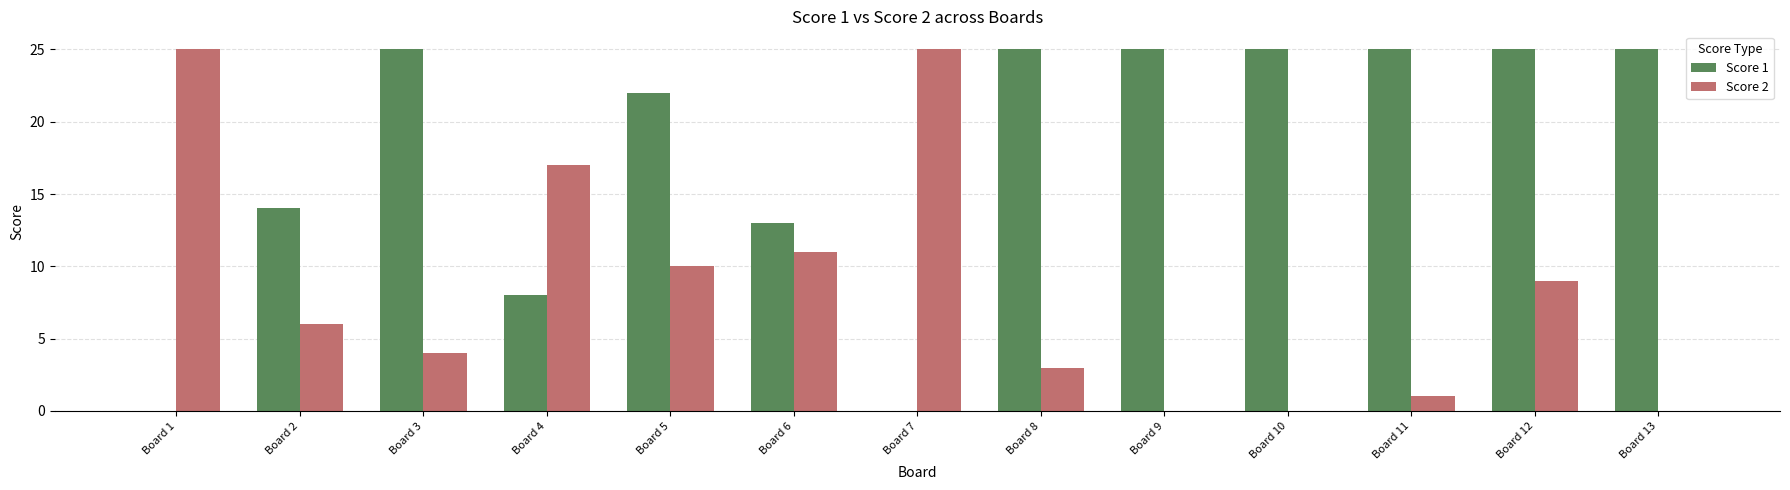

Are the bars horizontal?

No